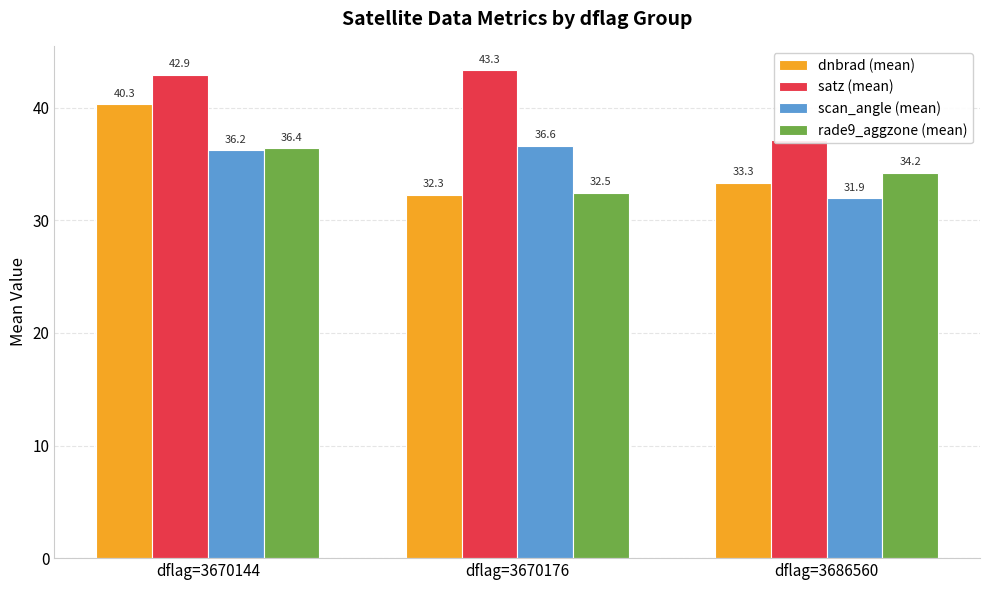

What is the spread (max minus min) of values at dflag=3670176?

11.1